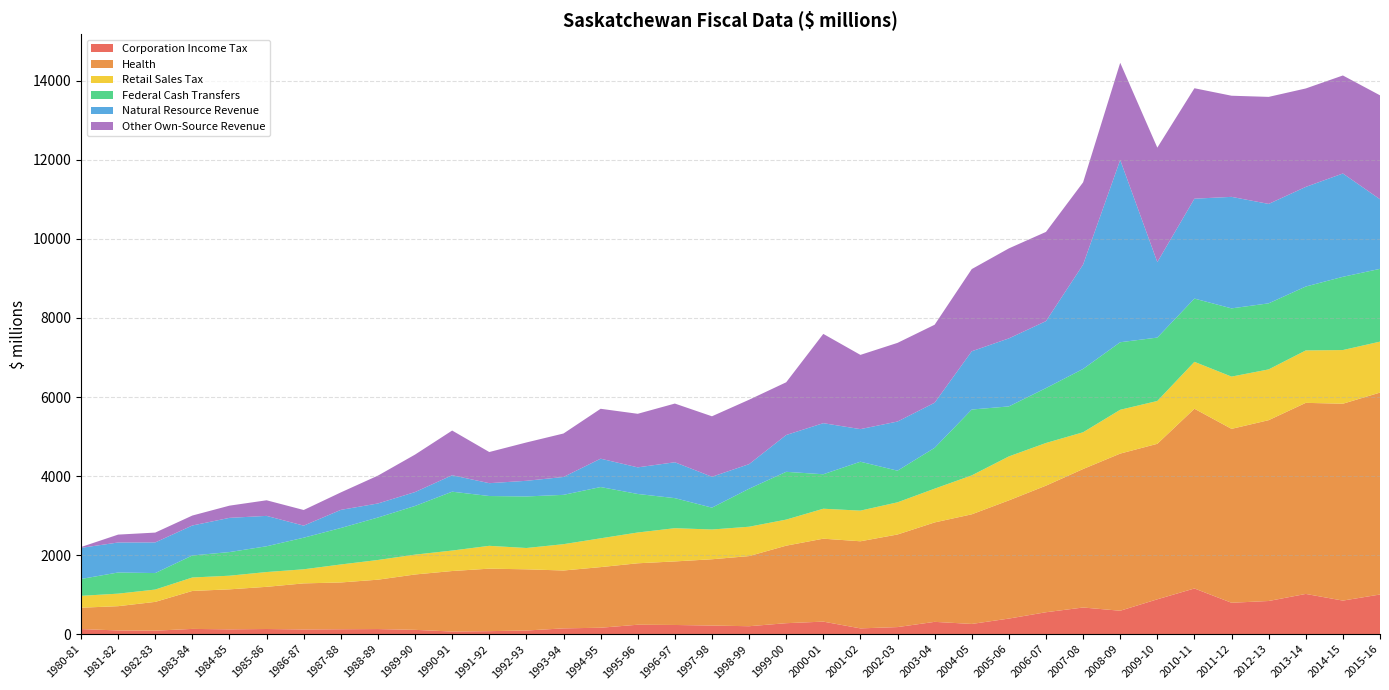

Reading left to right, what are all the values shown in this chart?

Corporation Income Tax: 128.2	93.1	87.3	132.2	121.5	129.4	118.8	123.7	128.3	108.4	65.8	75.5	91.5	145.6	161.9	237.8	231.6	217.1	200.1	276.8	316.5	145.3	178.3	310.6	257.7	393.6	554.0	673.6	591.9	881.4	1155.3	793.8	838.3	1017.2	848.5	1002.5
Health: 540.3	614.1	728.7	960.6	1011.9	1067.4	1165.2	1183.6	1249.2	1401.0	1530.9	1581.3	1548.5	1464.3	1533.9	1554.8	1608.0	1677.2	1774.6	1961.5	2098.4	2204.2	2342.8	2515.8	2774.0	2990.6	3203.0	3504.3	3976.2	3934.2	4547.8	4400.2	4575.6	4834.9	4981.6	5109.5
Retail Sales Tax: 300.5	317.1	312.0	340.3	345.0	374.3	356.6	455.3	498.6	502.3	518.1	577.9	539.3	666.1	728.8	779.0	841.0	753.0	742.8	659.5	758.1	775.5	813.9	854.5	985.1	1112.3	1079.8	929.9	1108.6	1084.0	1187.0	1322.2	1284.9	1326.4	1358.2	1288.9
Federal Cash Transfers: 426.3	535.5	417.0	557.7	598.0	652.0	799.5	922.8	1074.4	1231.0	1489.1	1259.8	1304.3	1248.2	1297.0	974.9	760.5	553.1	961.3	1209.0	872.2	1237.5	800.8	1033.0	1666.3	1265.4	1388.8	1602.6	1709.0	1604.0	1600.2	1726.4	1671.3	1616.8	1853.0	1841.5
Natural Resource Revenue: 787.6	758.7	775.8	758.0	865.6	769.0	305.0	458.5	355.5	352.0	416.6	325.2	396.0	452.5	717.7	673.3	907.6	781.5	622.2	931.5	1292.7	824.7	1243.6	1141.0	1474.2	1721.1	1694.3	2640.3	4612.4	1910.6	2527.8	2822.0	2515.9	2521.0	2614.5	1761.3
Other Own-Source Revenue: 21.1	199.7	248.5	252.0	308.8	394.8	395.8	442.0	704.5	948.3	1130.7	788.2	969.9	1099.9	1262.5	1355.4	1485.3	1530.1	1629.4	1334.0	2258.7	1878.7	1990.3	1973.7	2079.5	2277.2	2257.6	2081.0	2458.9	2895.5	2794.6	2558.7	2707.9	2490.8	2480.0	2629.9